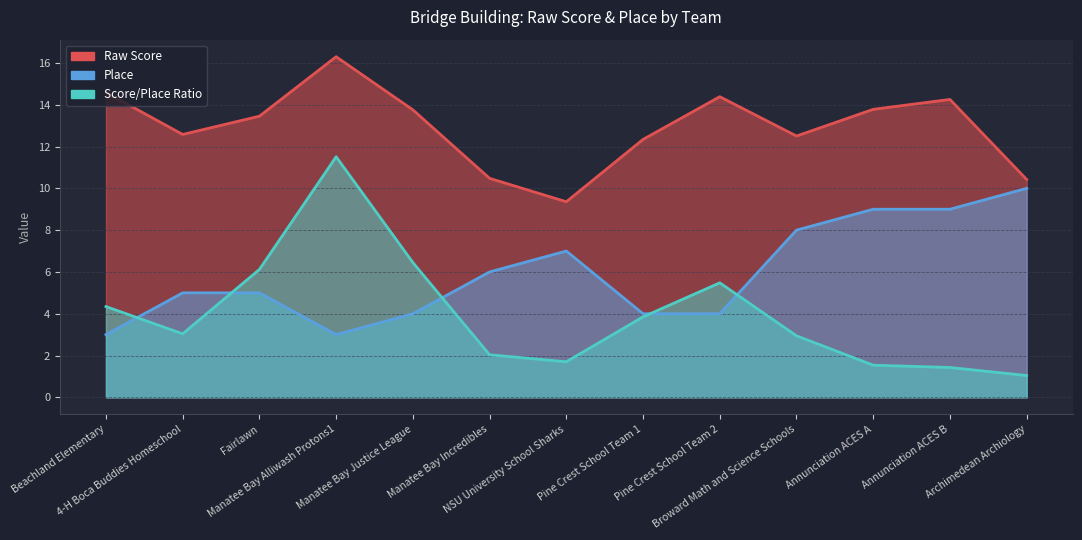

What position from the right is NSU University School Sharks?

7